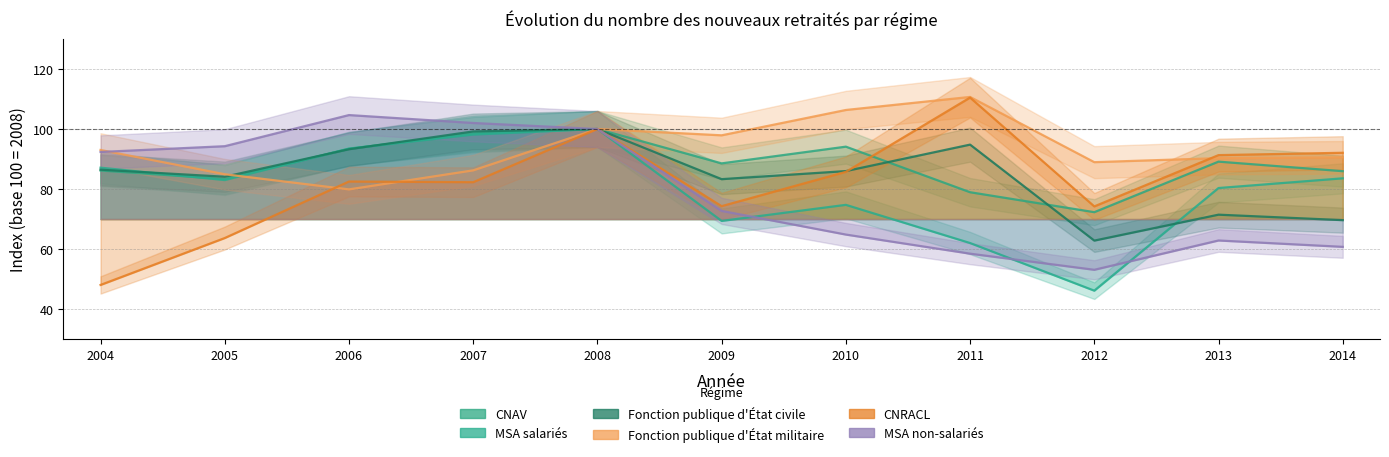

Where does the CNRACL series first go above 82?

2006